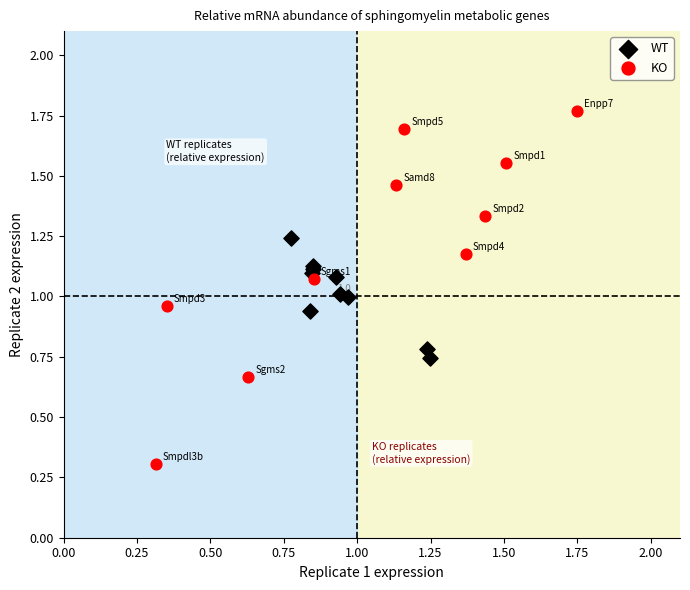

Which series has the widest spread of Y values?

KO